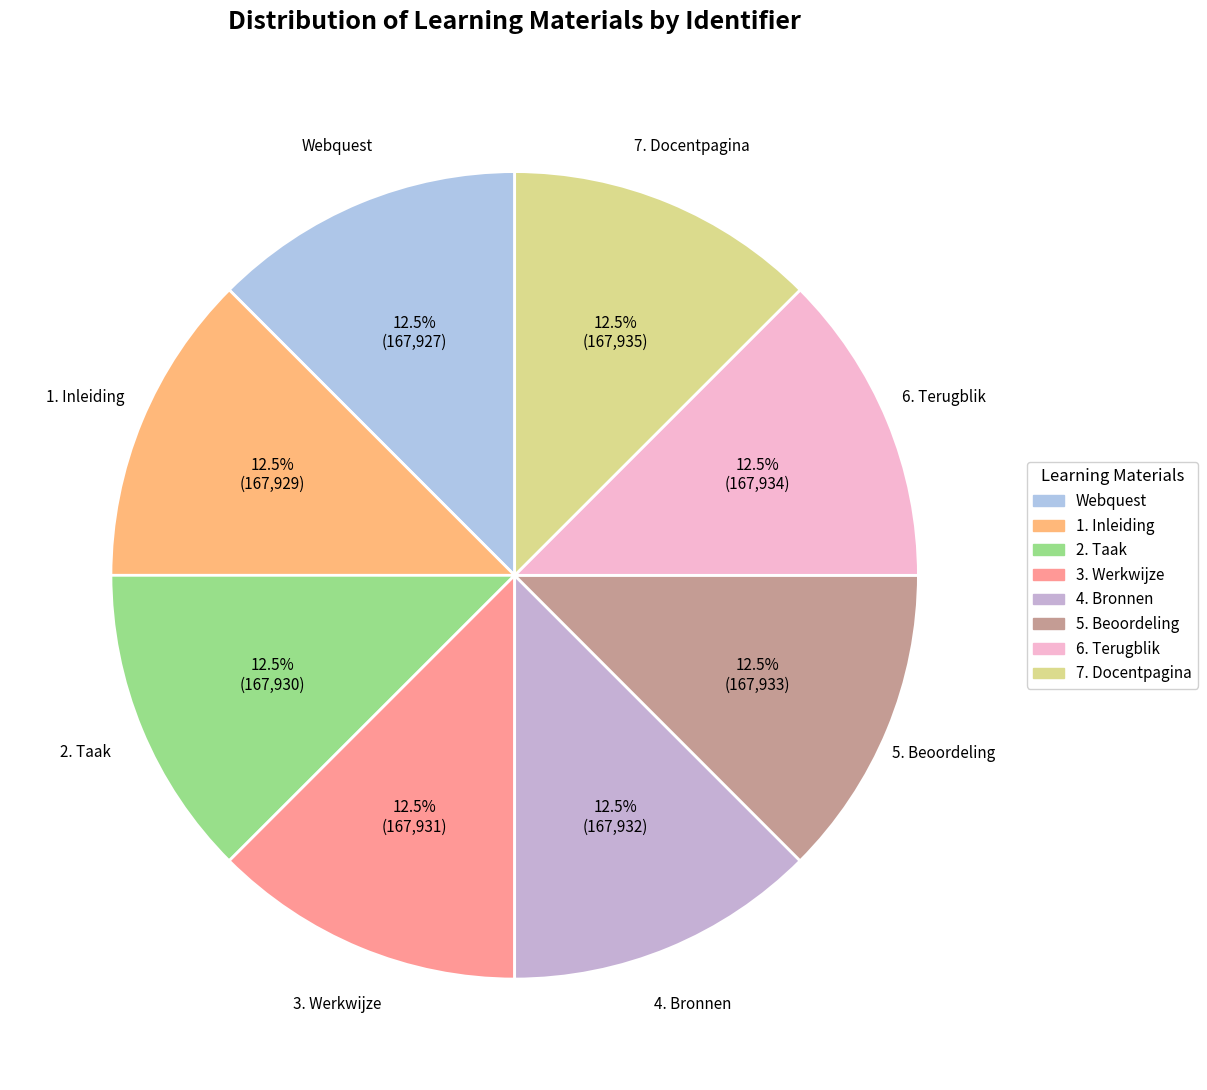

Count the number of slices in the pie.

8